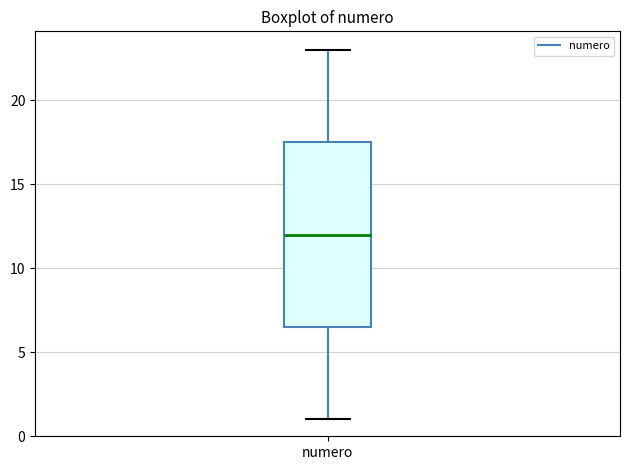

Transcribe this box plot: give where the median line is, the range the box spans, and where the two whiskers end, as read against the y-axis. The values are not printed on the chart, so give them approximately, as read against the axis.

median 12.0, box 6.5 to 17.5, whiskers 1.0 to 23.0